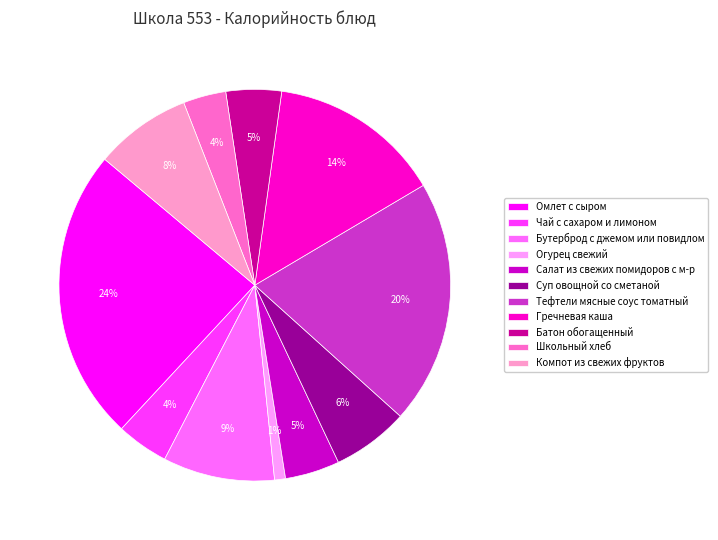

How many slices are in this pie chart?

11